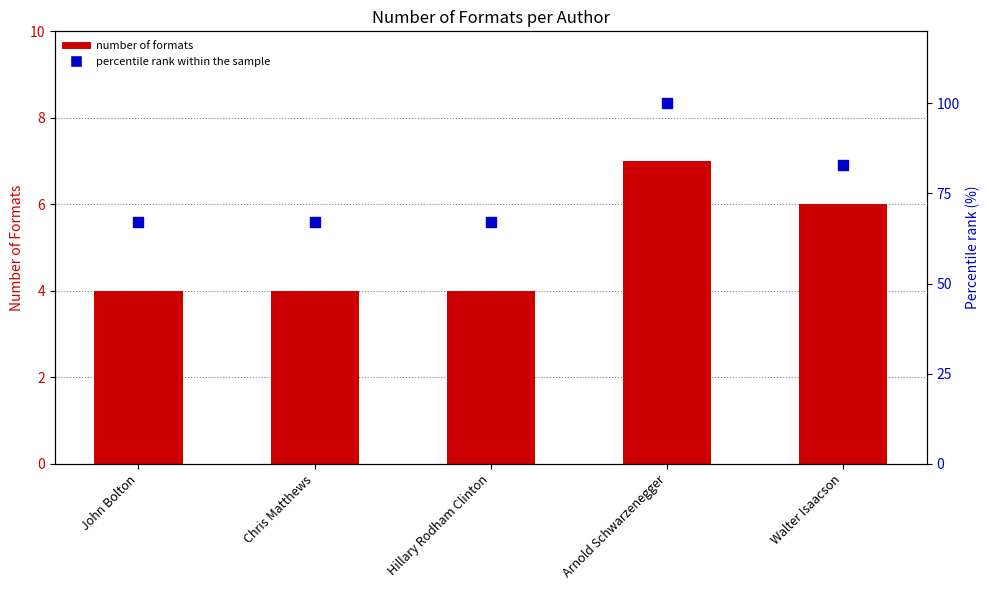

At how many categories does at least one series exceed 66?

5